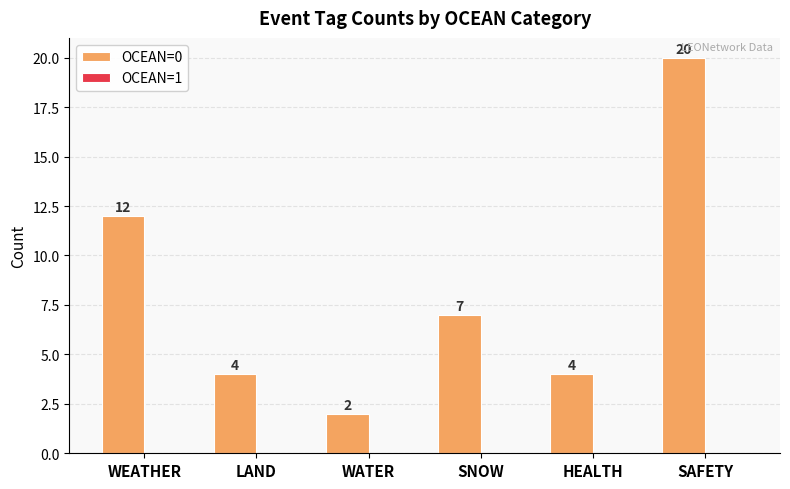

Reading right to left, list all the values displayed in this chart.

20	4	7	2	4	12